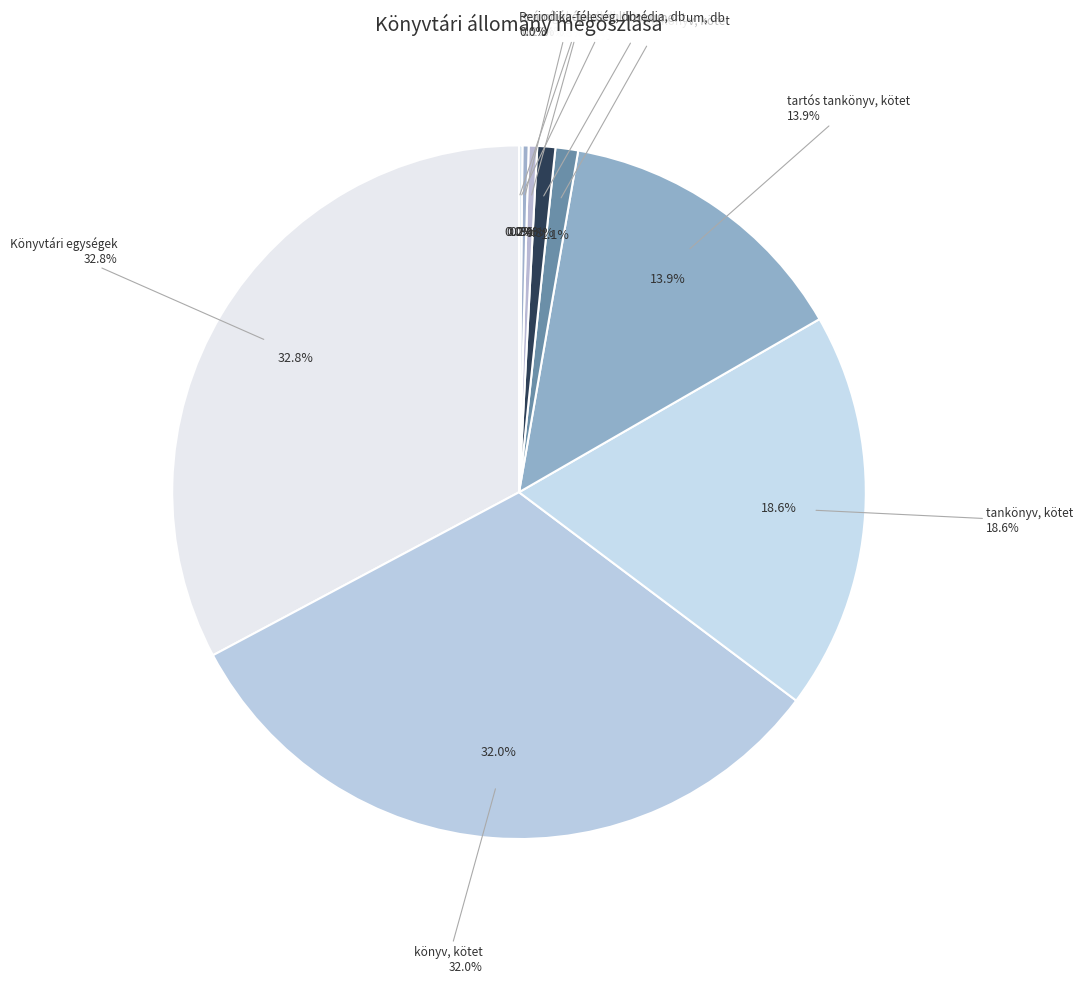

What is the largest slice in the pie chart?

Könyvtári egységek